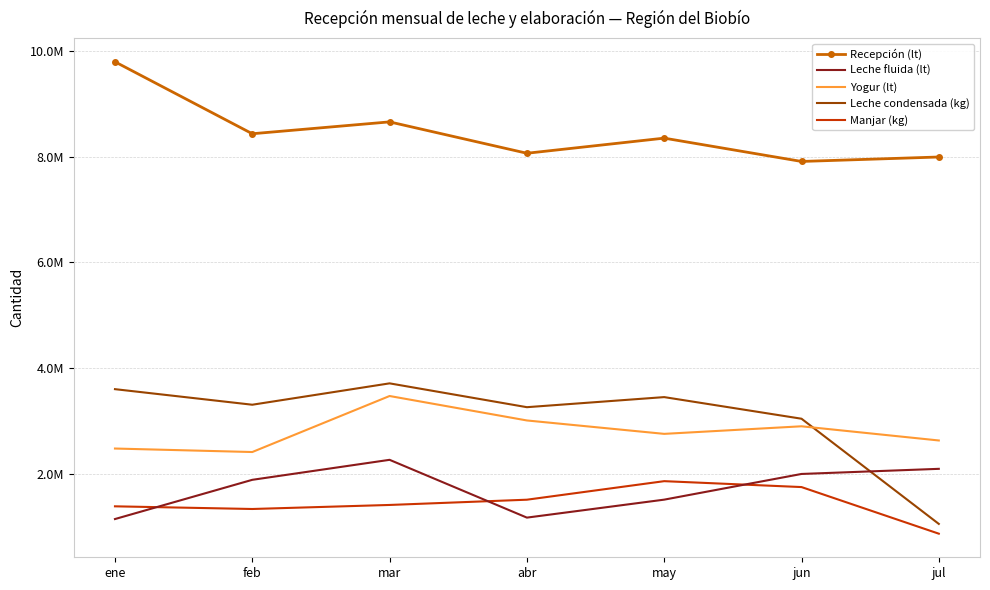

True or false: Yogur (lt) and Leche fluida (lt) intersect in this chart.

False